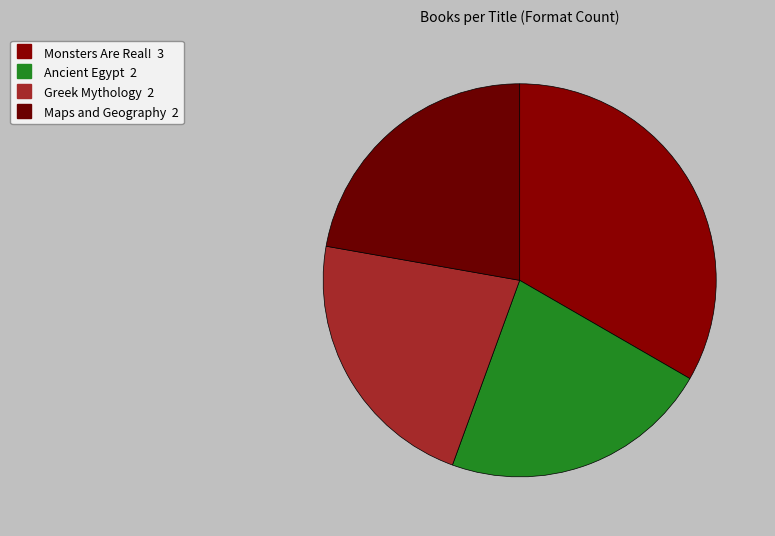

To the nearest percent, what portion does Maps and Geography represent?

22%